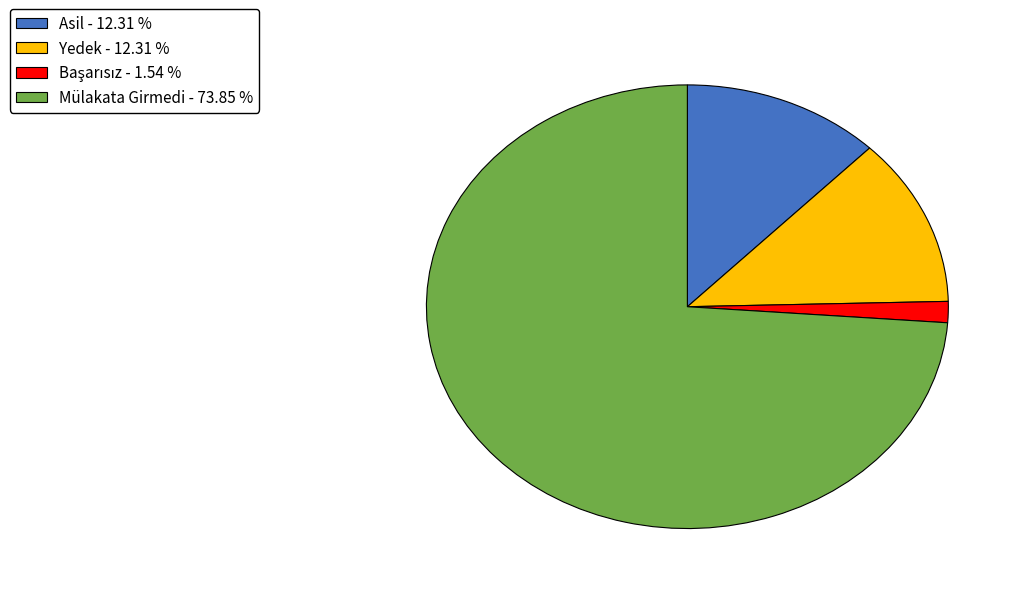

How many slices are in this pie chart?

4